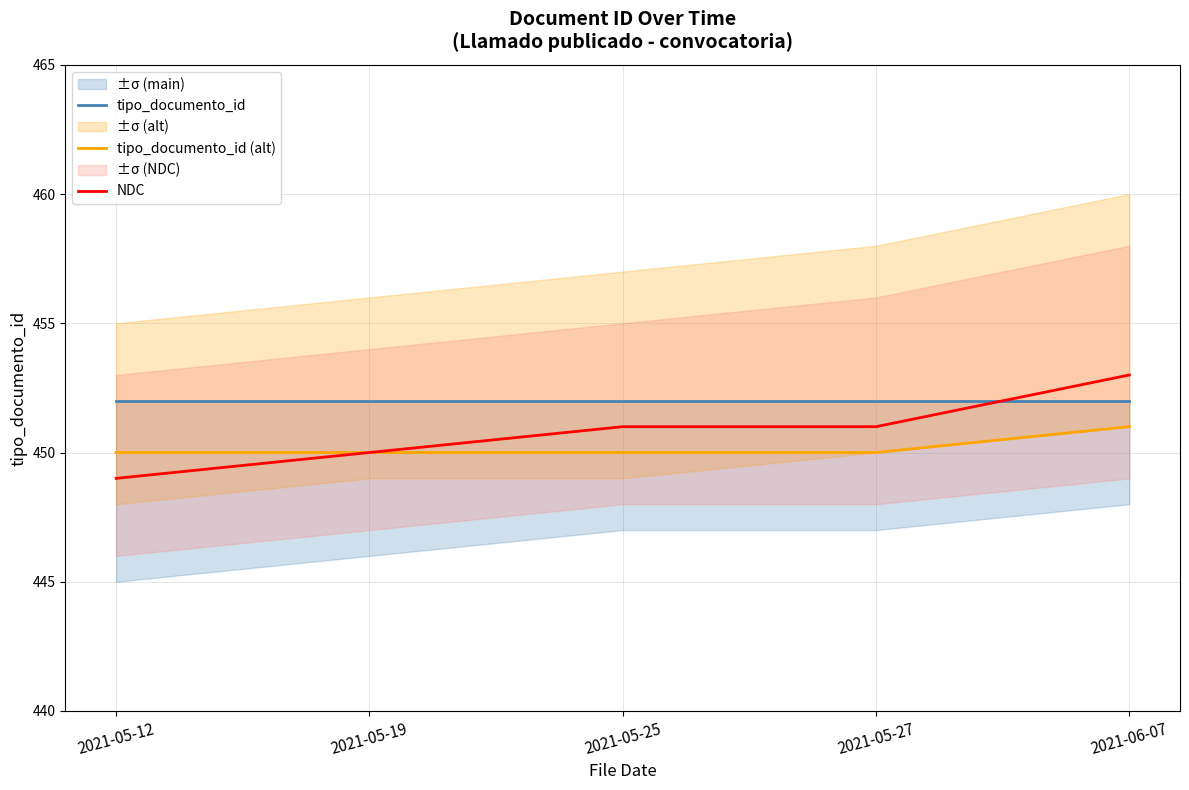

Which series ends up on top after the final intersection of NDC and tipo_documento_id?

NDC